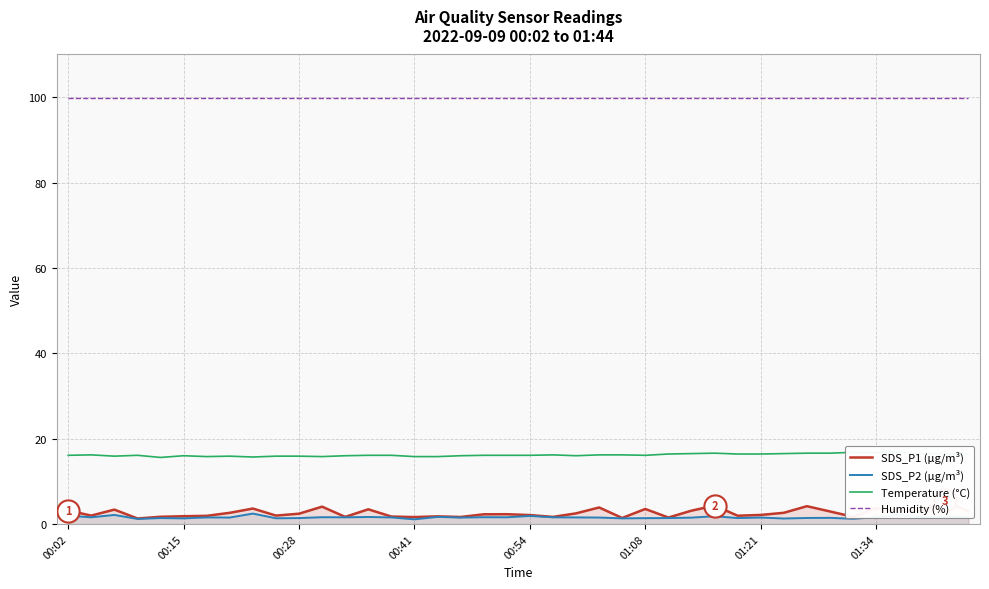

Between 16 and 33, which series saw the biggest shift?

SDS_P1 (µg/m³)